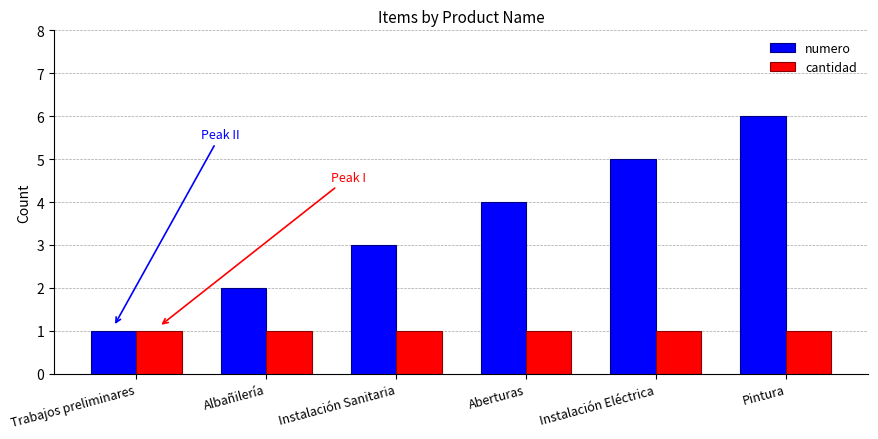

At which category is the sum across all series the highest?

Pintura